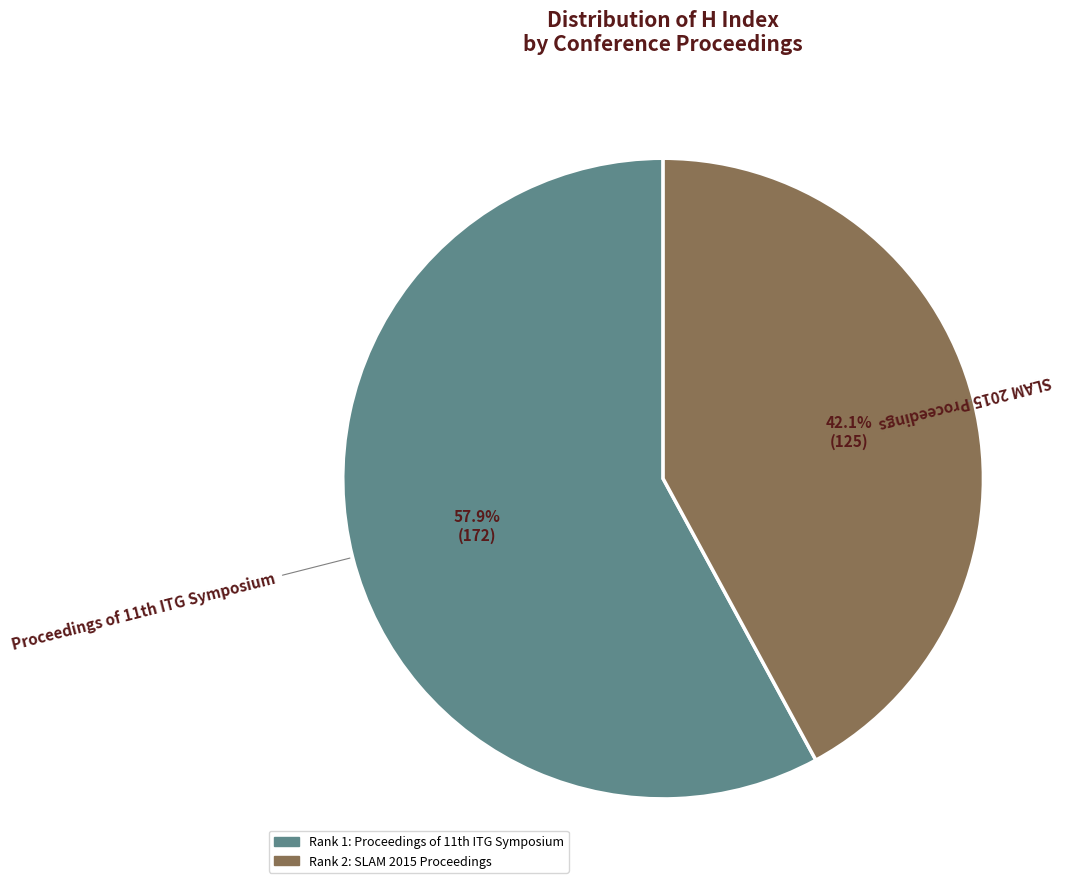

Is there any slice that represents more than half of the pie?

Yes